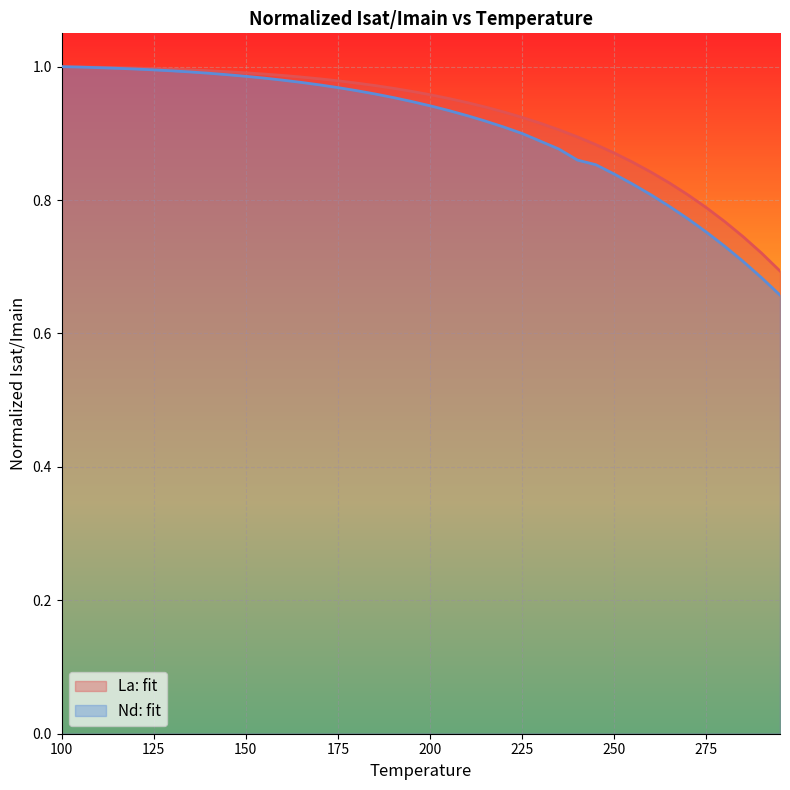

What is the value of the La: fit point at the 11th from the left?

1.0